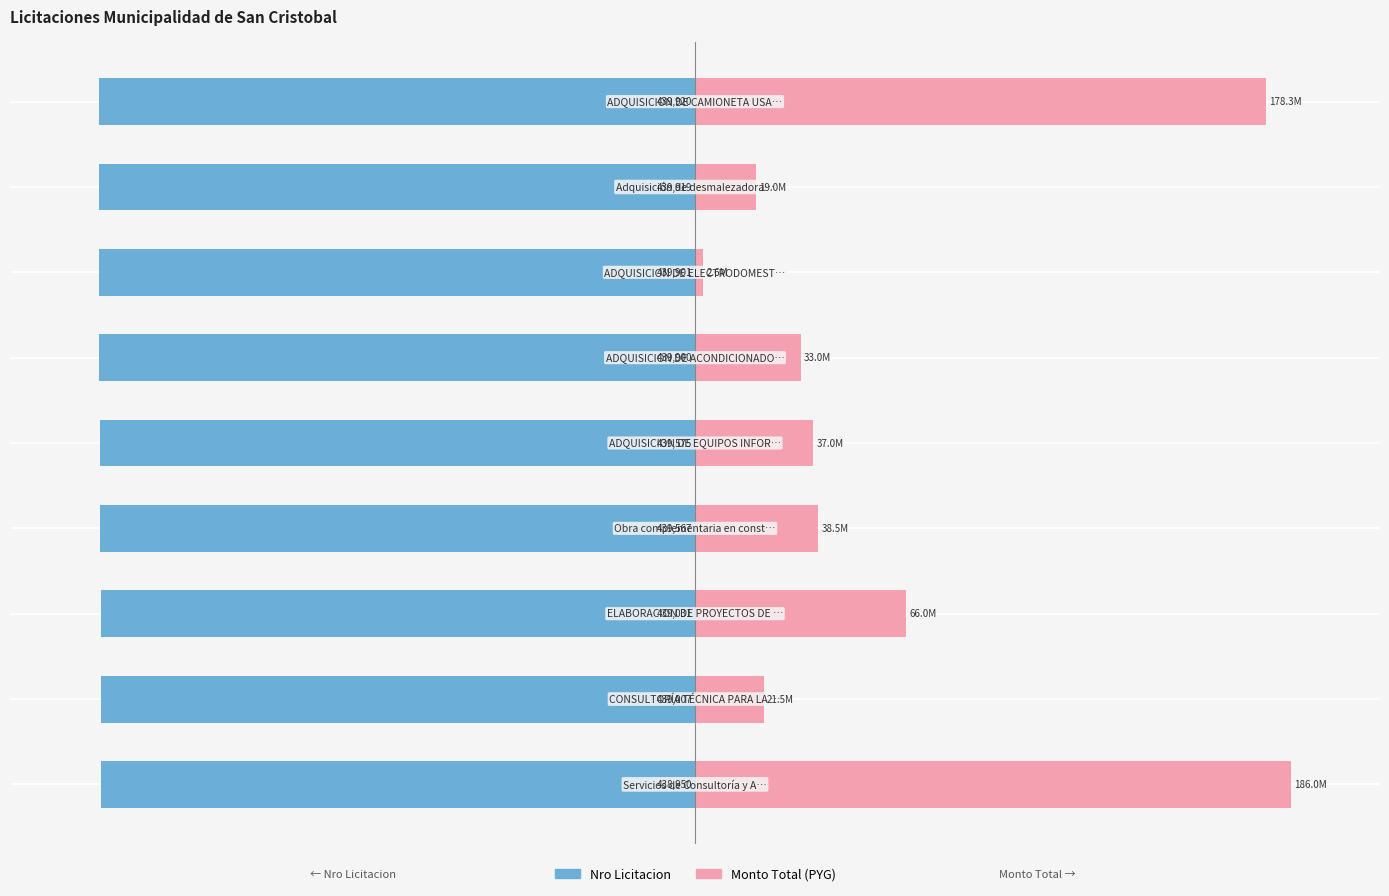

What value does the Nro Licitacion series have at −100?

-99.8